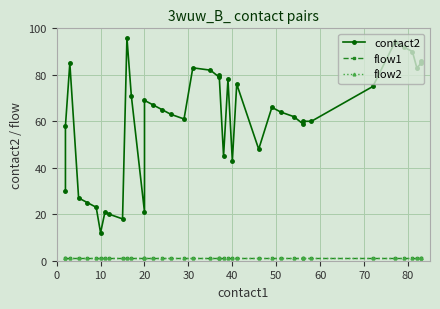

What are all the series names shown in the legend?

contact2, flow1, flow2